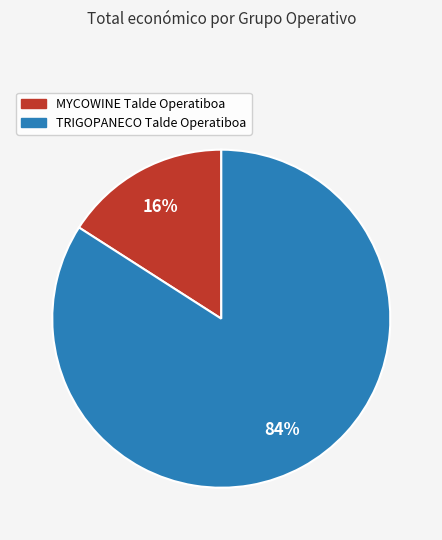

What is the smallest slice in the pie chart?

MYCOWINE Talde Operatiboa